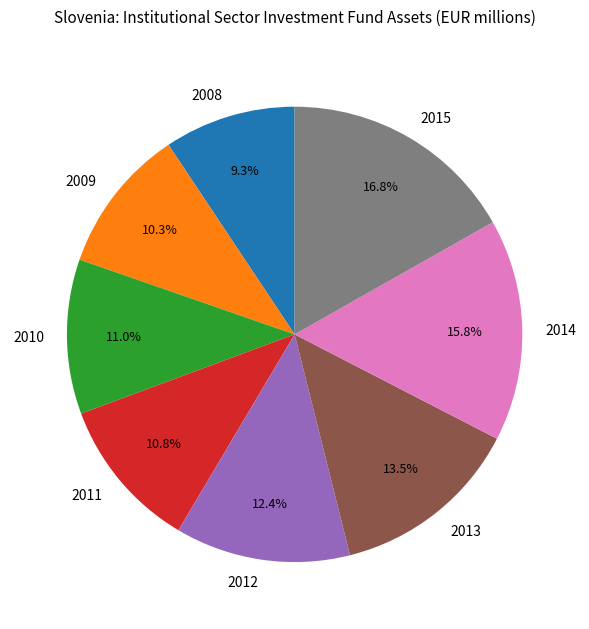

Combined, do 2011 and 2013 account for over 50%?

No